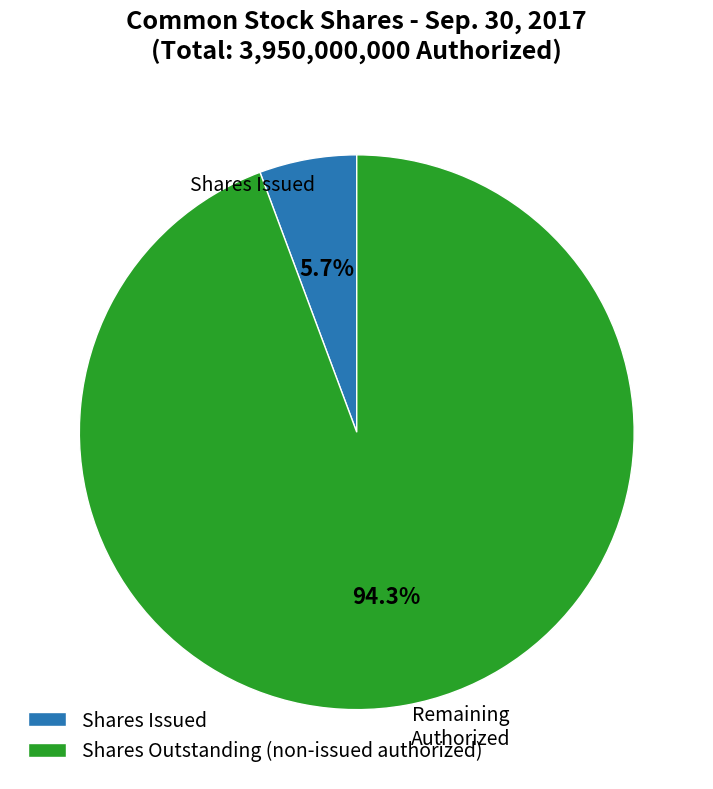

Which category accounts for the majority?

Shares Outstanding (non-issued authorized)